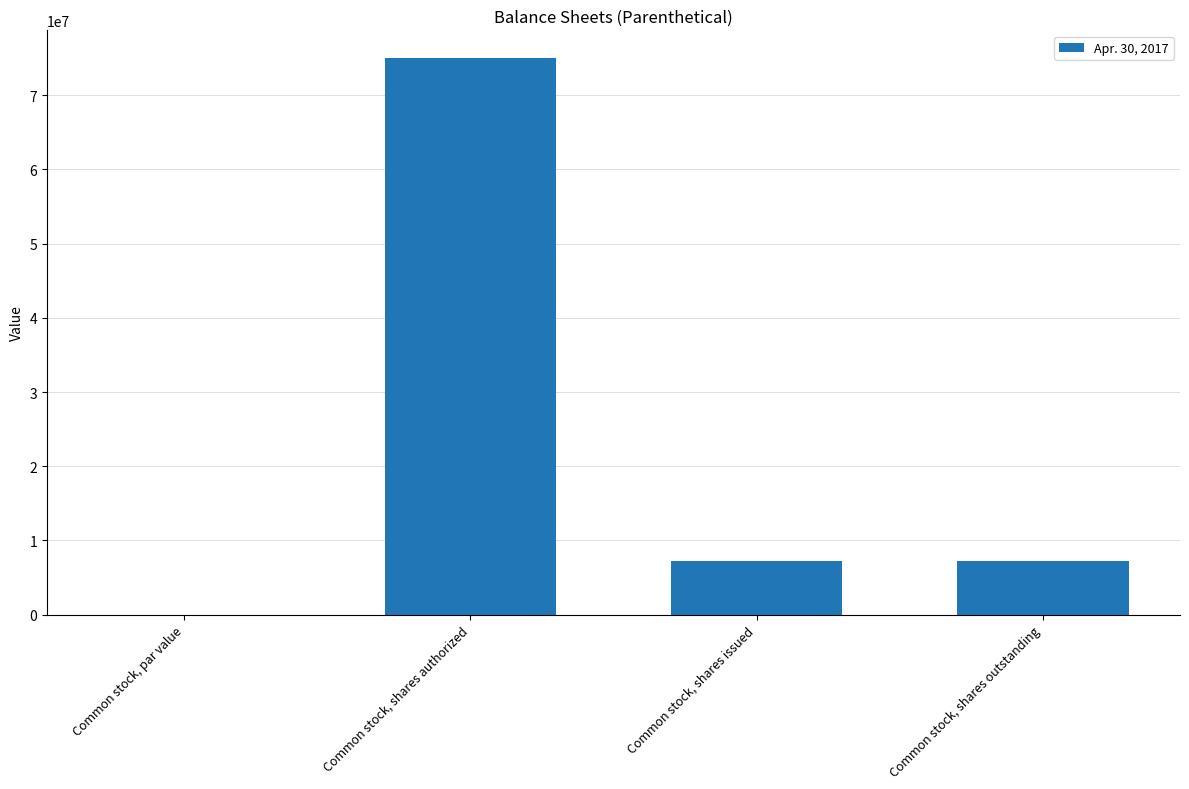

Where does the data first go above 7285000?

Common stock, shares authorized